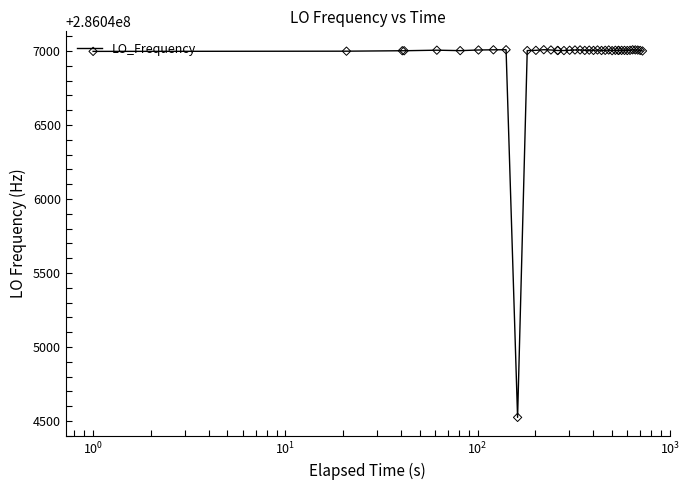

What is the maximum value shown in the chart?

286047009.2